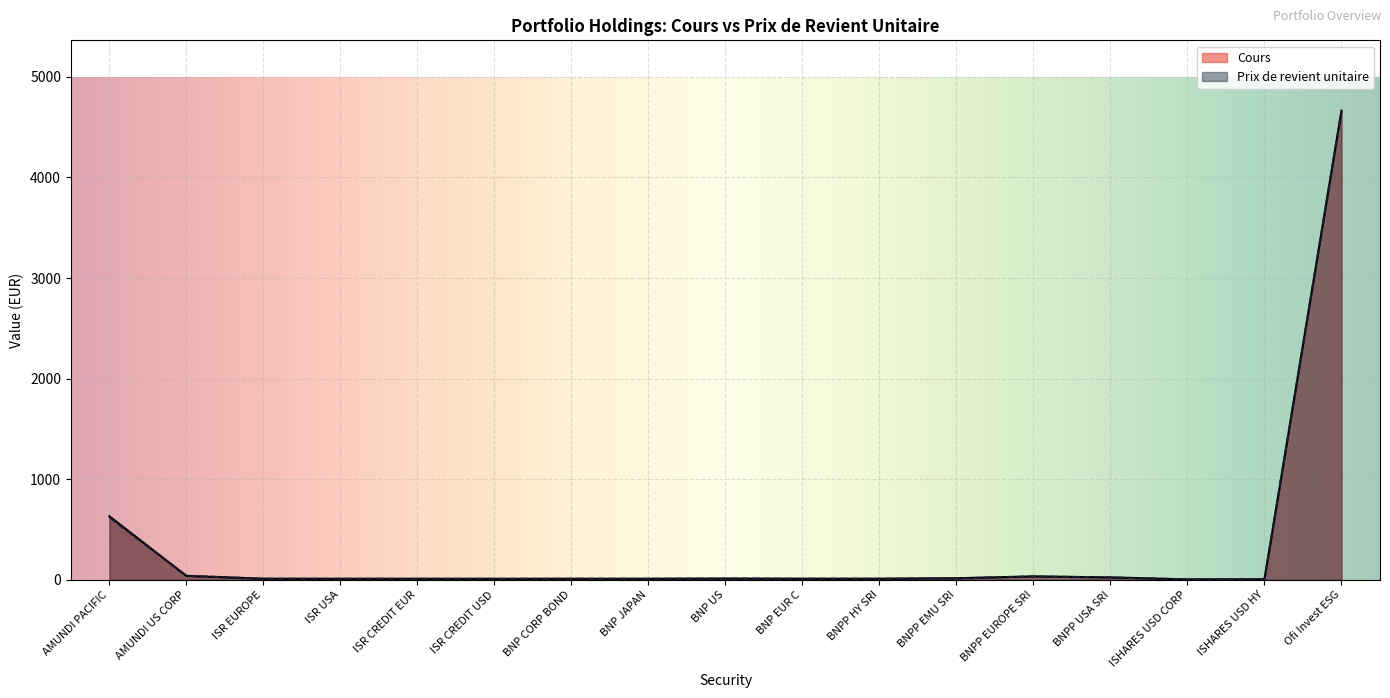

Rank the series by their maximum value, from highest to lowest.

Cours, Prix de revient unitaire